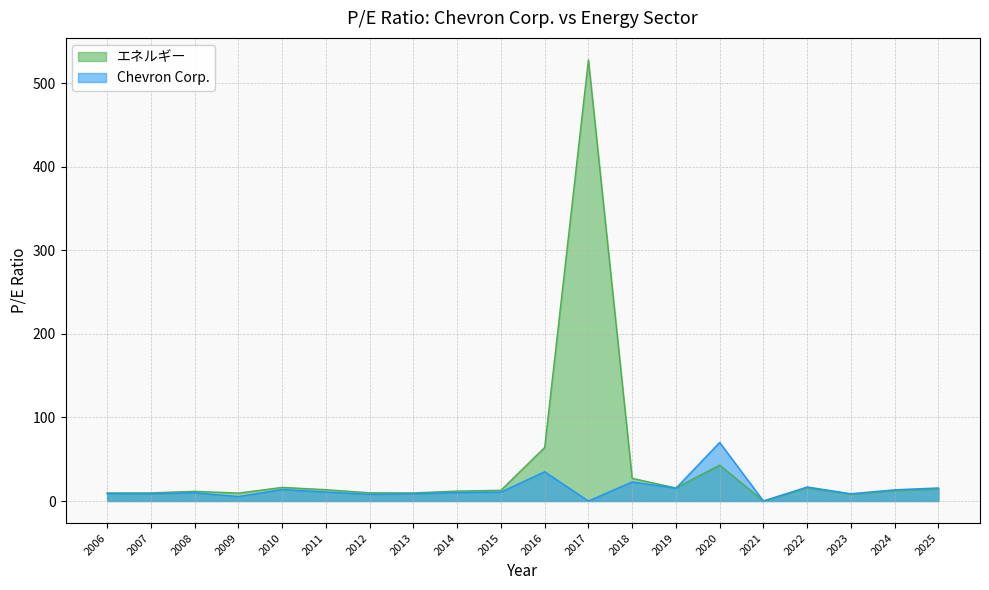

At which category is the sum across all series the highest?

2017